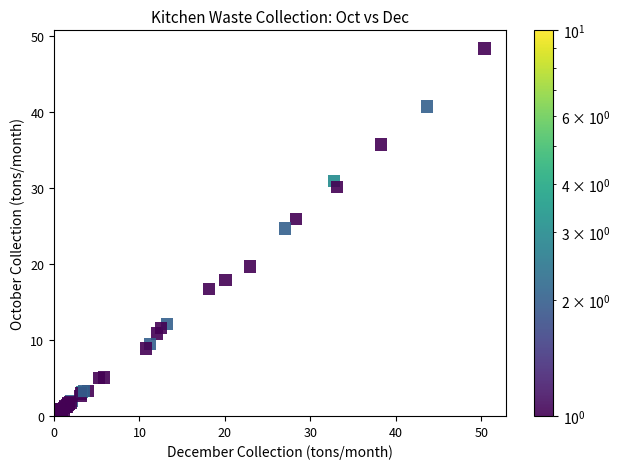

What Y value in the scatter plot is closest to 24?

24.7